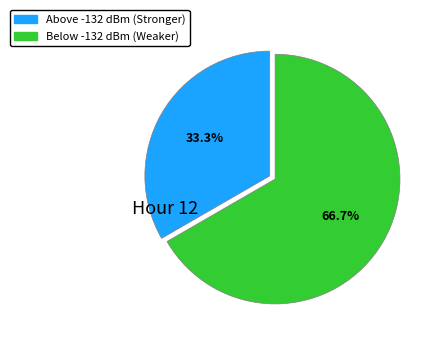

Combined, do Above -132 dBm (Stronger) and Below -132 dBm (Weaker) account for over 50%?

Yes